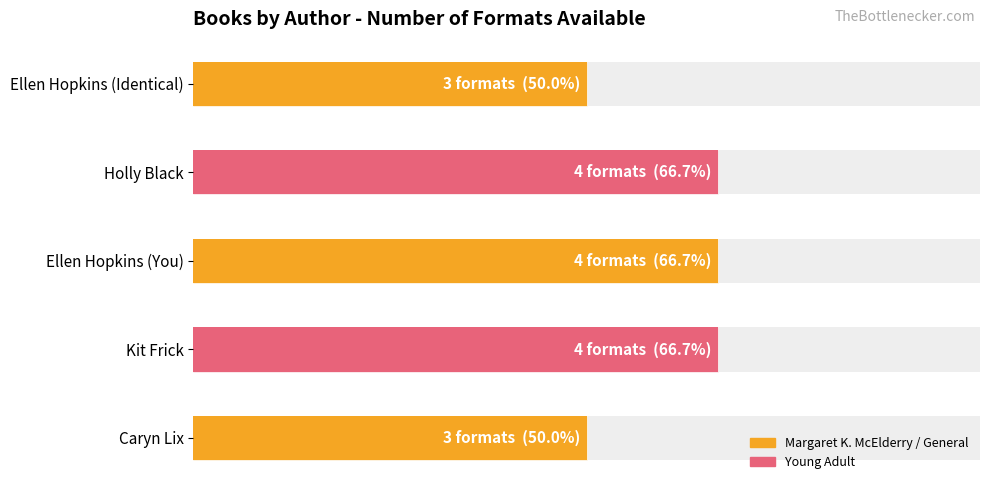

Reading left to right, list all the values displayed in this chart.

3	4	4	4	3